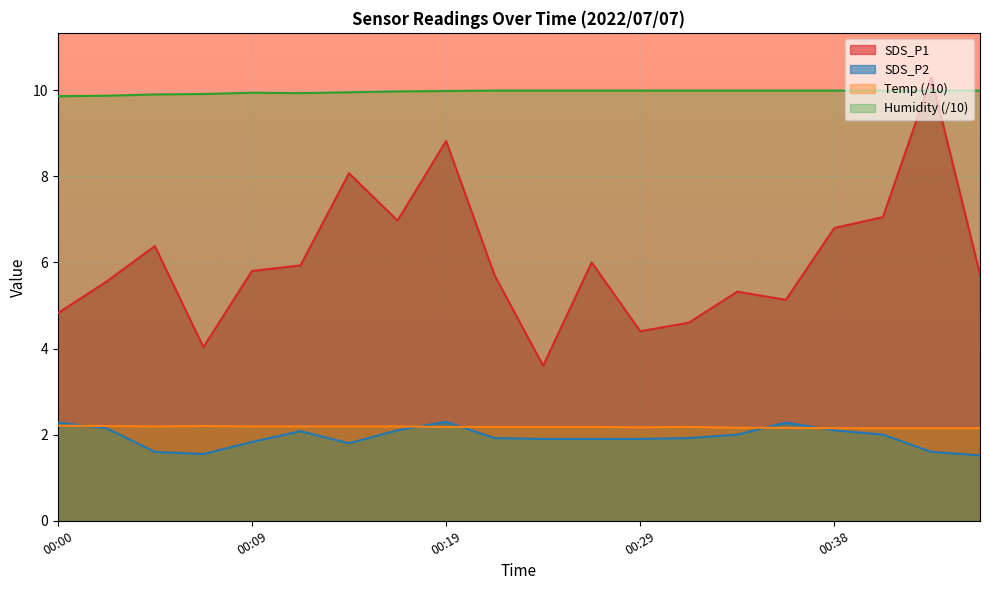

What is the minimum value shown in the chart?

1.5